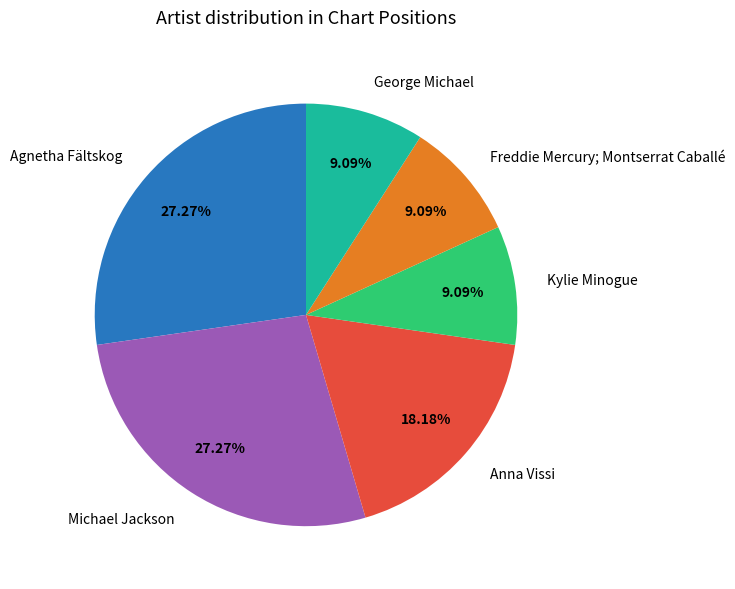

True or false: Anna Vissi accounts for 18% of the total.

True